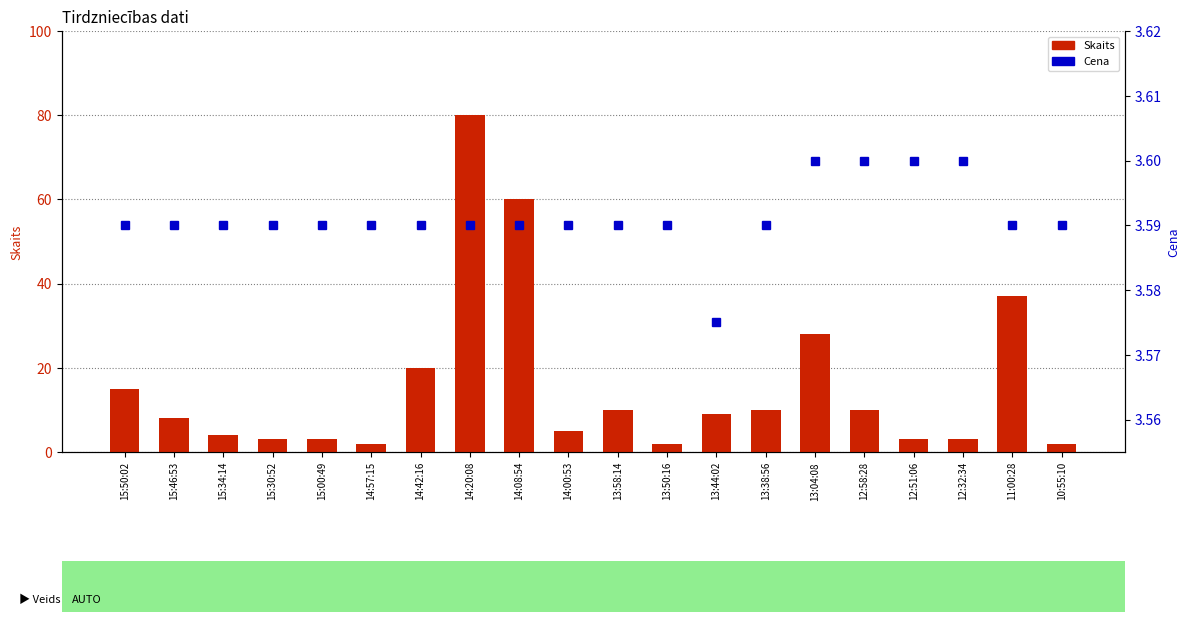

What is the value of the Cena bar at the 9th from the left?

3.6